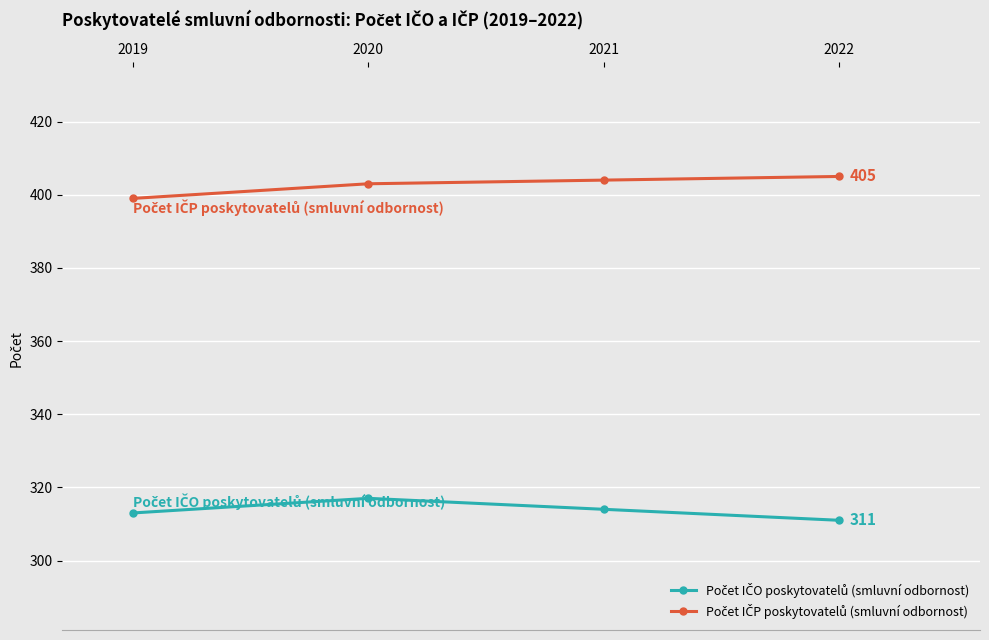

What is the minimum value shown in the chart?

311